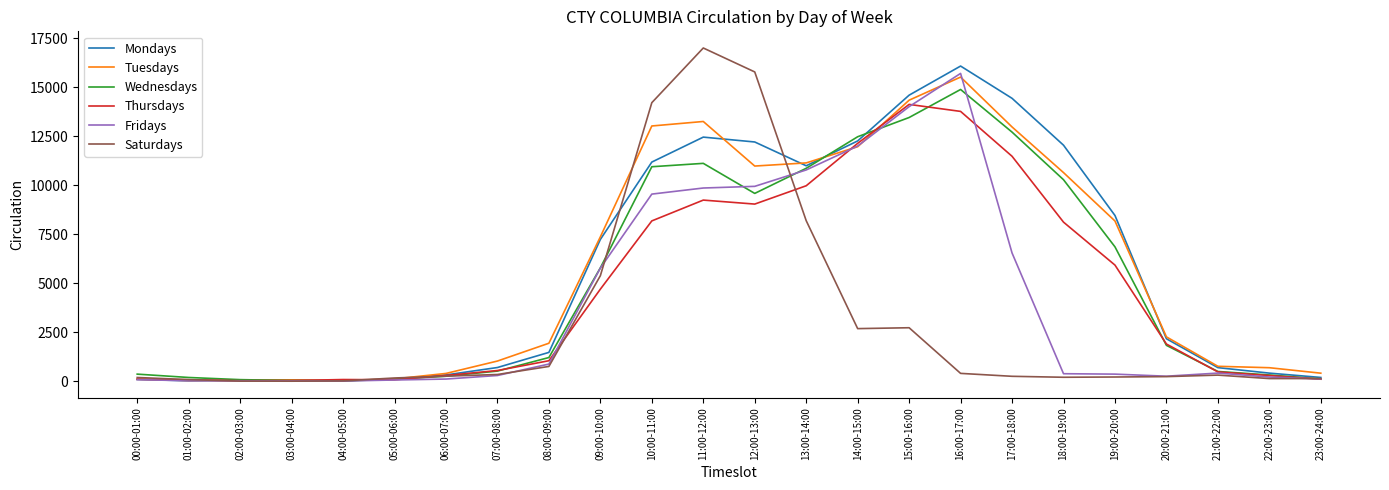

What is the difference between the highest and lowest values at 03:00-04:00?

67